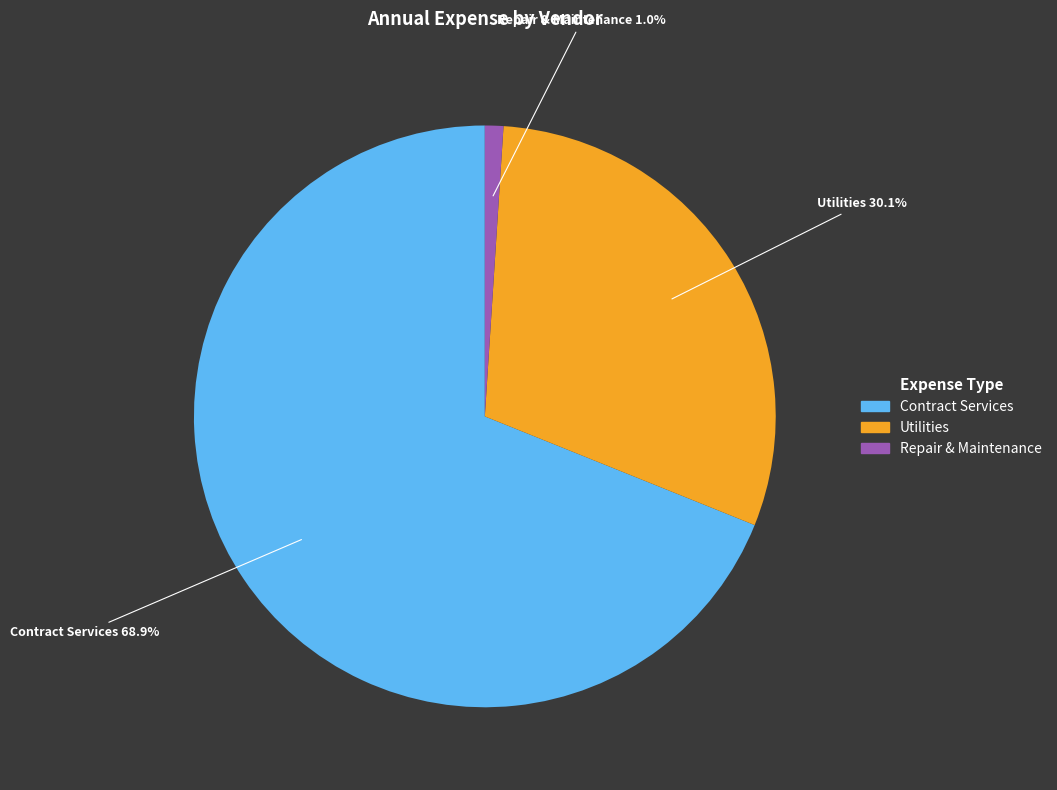

Is there a majority slice in this chart?

Yes